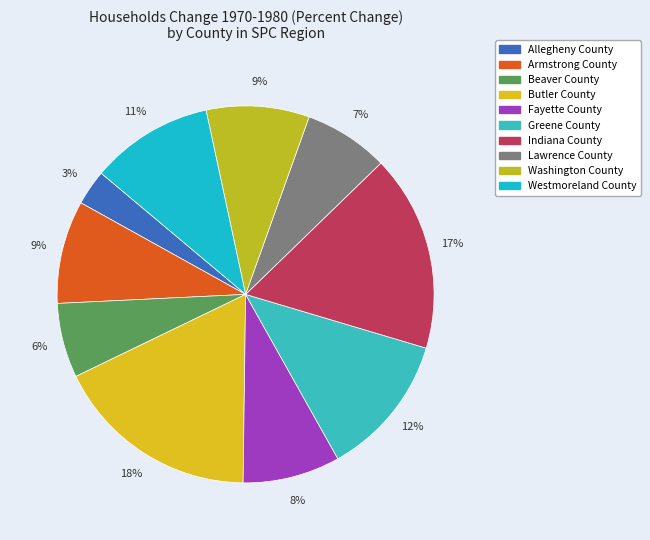

Which category has the biggest portion of the pie?

Butler County